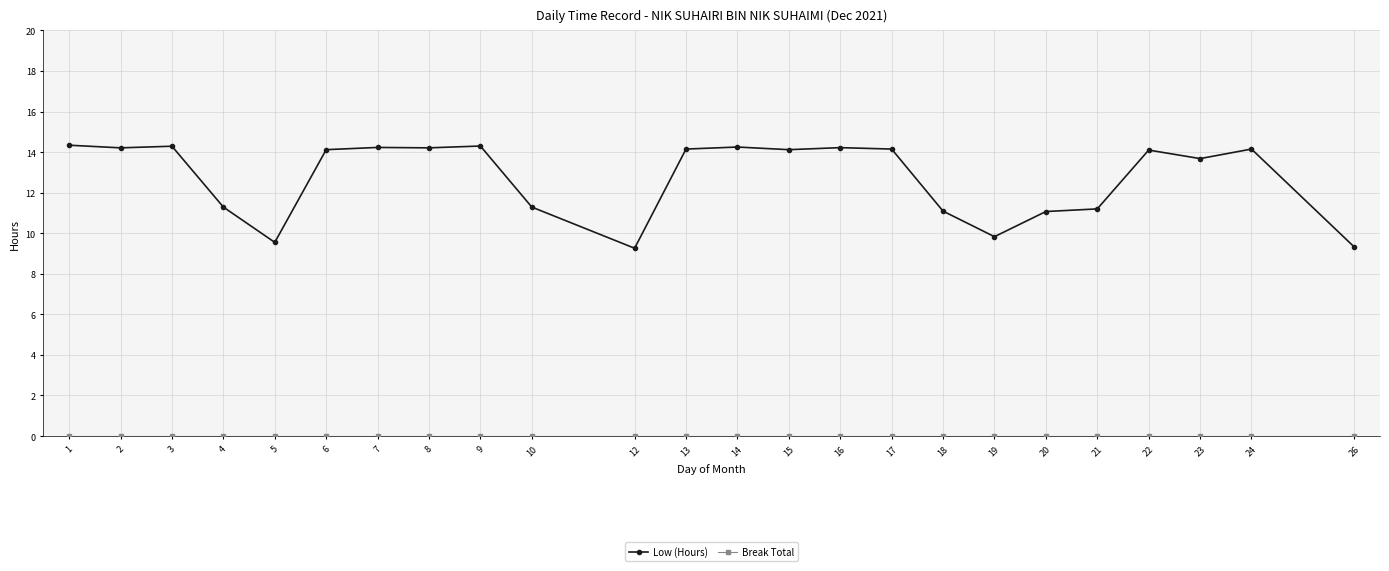

What is the total value across all series at 12?

9.3